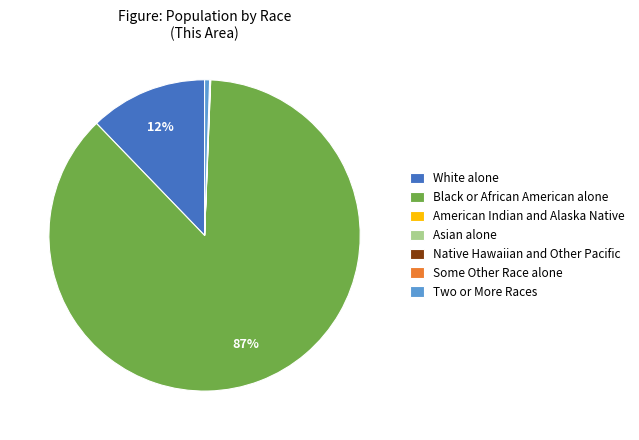

Which category has the biggest portion of the pie?

Black or African American alone